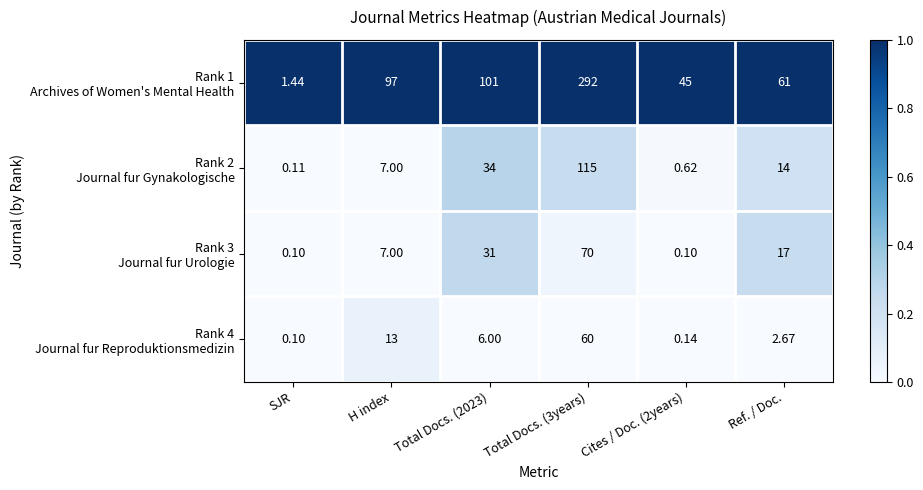

How many series are shown in this chart?

4